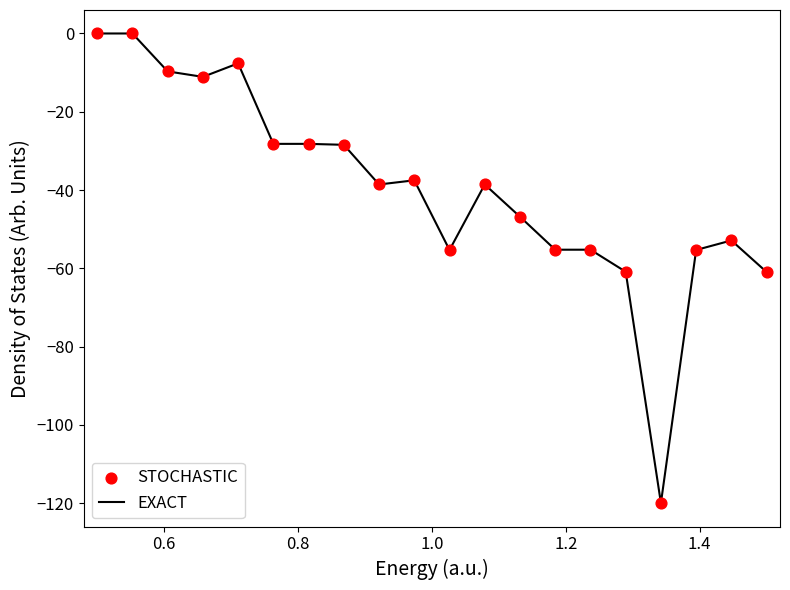

What is the difference between the maximum and minimum values?

120.0